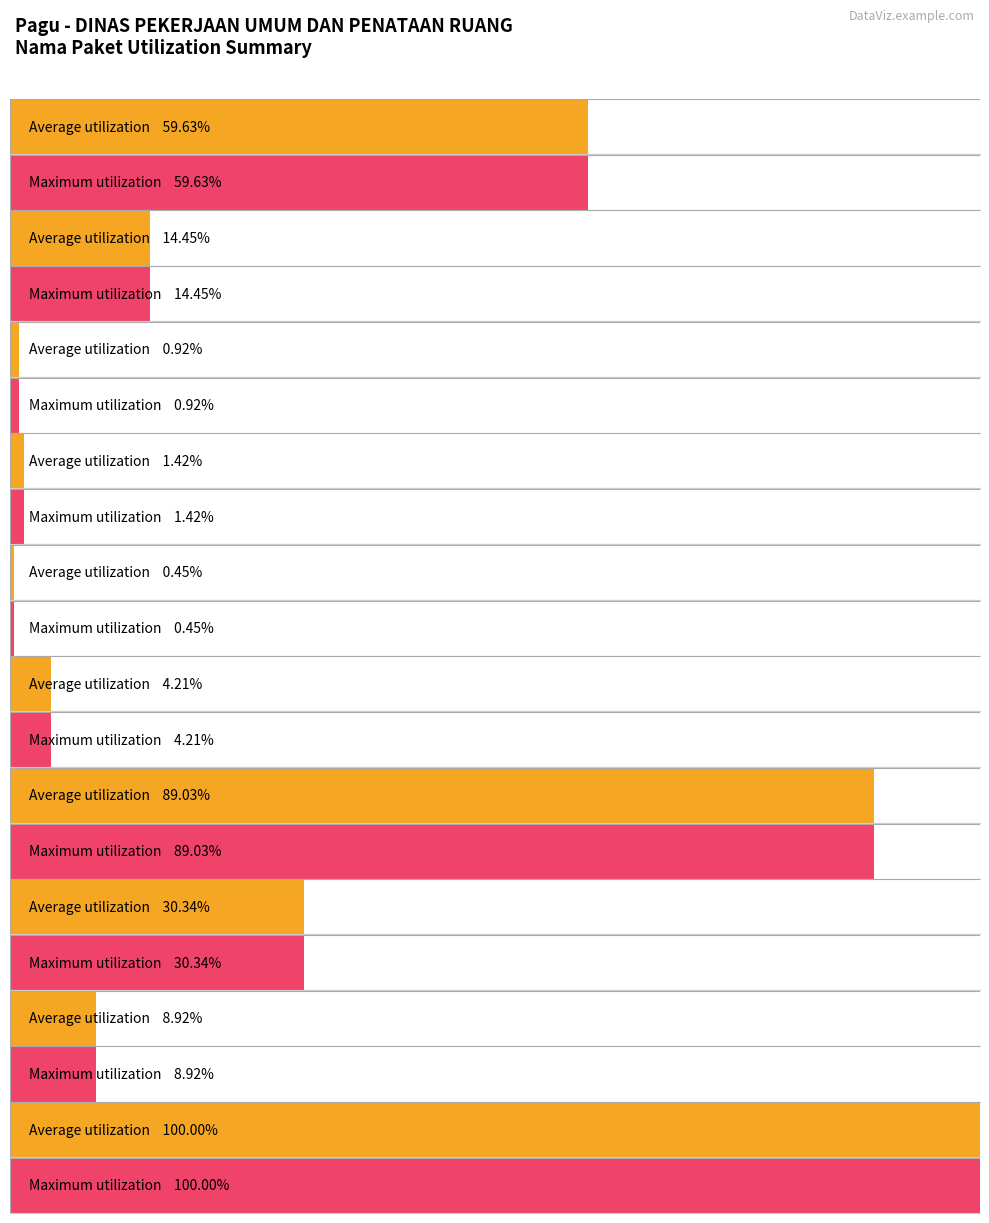

At DINAS PEKERJAAN UMUM DAN PENATAAN RUANG, list the series in order from largest to smallest.

Average utilization, Maximum utilization